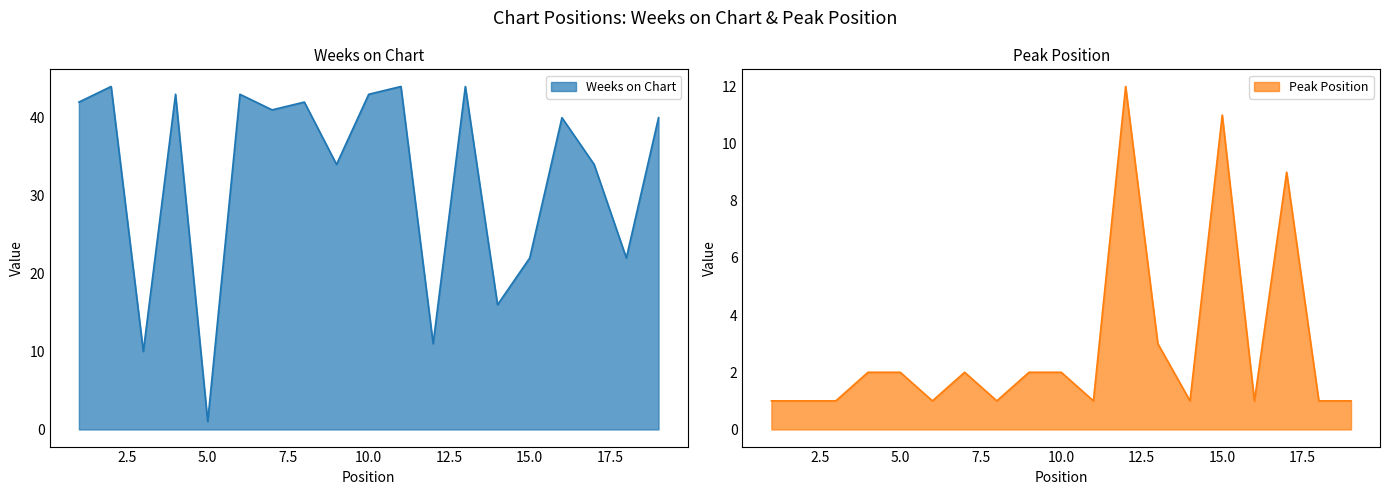

Between 5 and 2, which is larger?

2